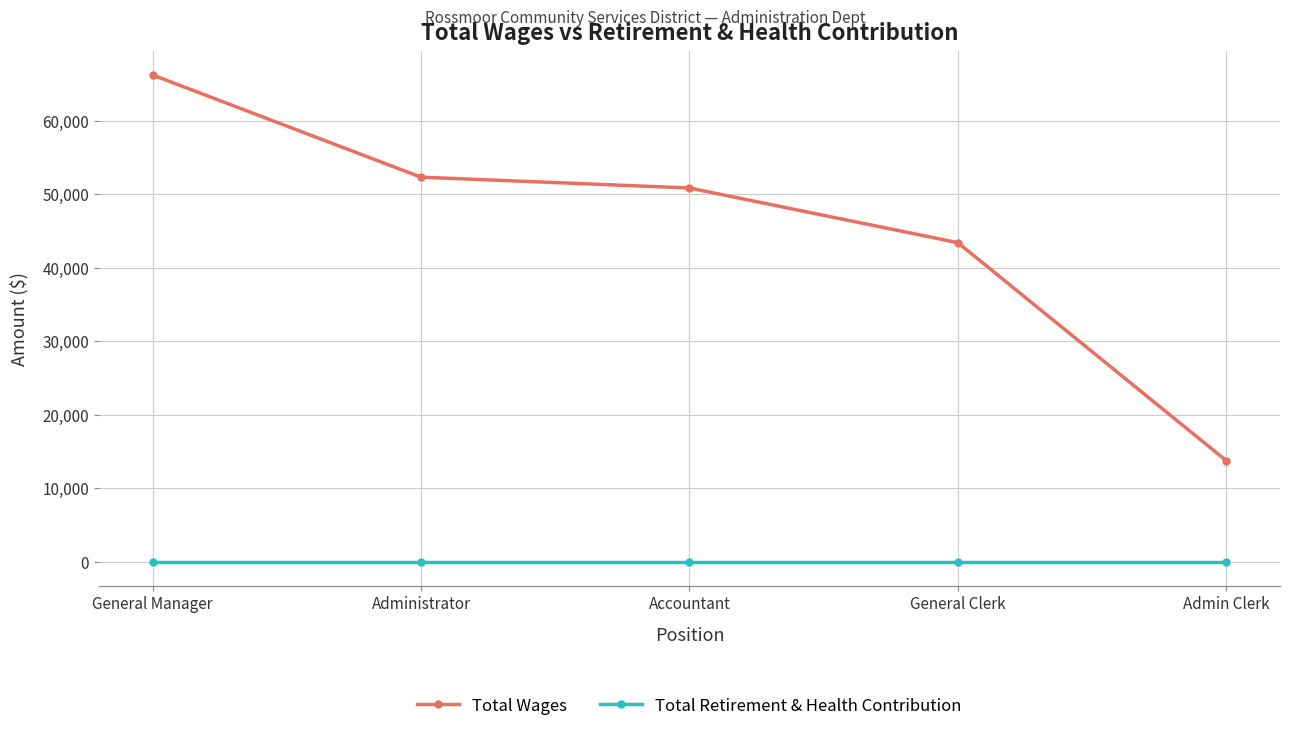

What is the average value of the Total Wages series?

45322